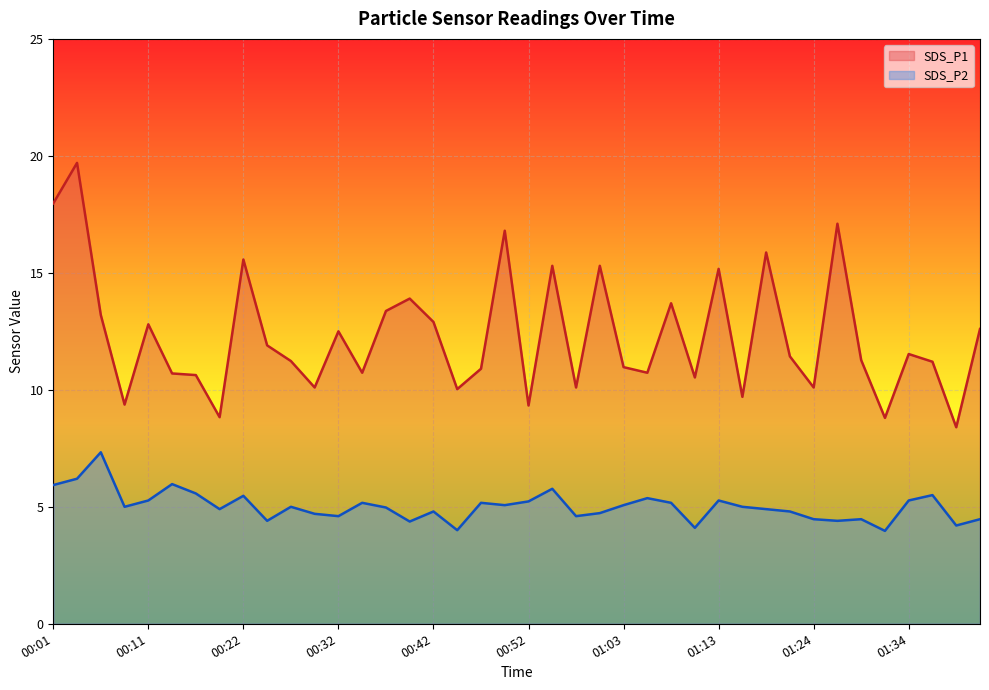

Reading left to right, what are all the values shown in this chart?

SDS_P1: 00:01=18.0	00:04=19.7	00:06=13.2	00:09=9.4	00:11=12.8	00:14=10.7	00:17=10.6	00:19=8.8	00:22=15.6	00:24=11.9	00:27=11.2	00:29=10.1	00:32=12.5	00:34=10.7	00:37=13.4	00:39=13.9	00:42=12.9	00:44=10.0	00:47=10.9	00:50=16.8	00:52=9.3	00:55=15.3	00:57=10.1	01:00=15.3	01:03=11.0	01:05=10.7	01:08=13.7	01:10=10.5	01:13=15.2	01:16=9.7	01:18=15.9	01:21=11.4	01:24=10.1	01:26=17.1	01:29=11.3	01:31=8.8	01:34=11.5	01:36=11.2	01:39=8.4	01:41=12.6
SDS_P2: 00:01=5.9	00:04=6.2	00:06=7.3	00:09=5.0	00:11=5.3	00:14=6.0	00:17=5.6	00:19=4.9	00:22=5.5	00:24=4.4	00:27=5.0	00:29=4.7	00:32=4.6	00:34=5.2	00:37=5.0	00:39=4.4	00:42=4.8	00:44=4.0	00:47=5.2	00:50=5.1	00:52=5.2	00:55=5.8	00:57=4.6	01:00=4.7	01:03=5.1	01:05=5.4	01:08=5.2	01:10=4.1	01:13=5.3	01:16=5.0	01:18=4.9	01:21=4.8	01:24=4.5	01:26=4.4	01:29=4.5	01:31=4.0	01:34=5.3	01:36=5.5	01:39=4.2	01:41=4.5